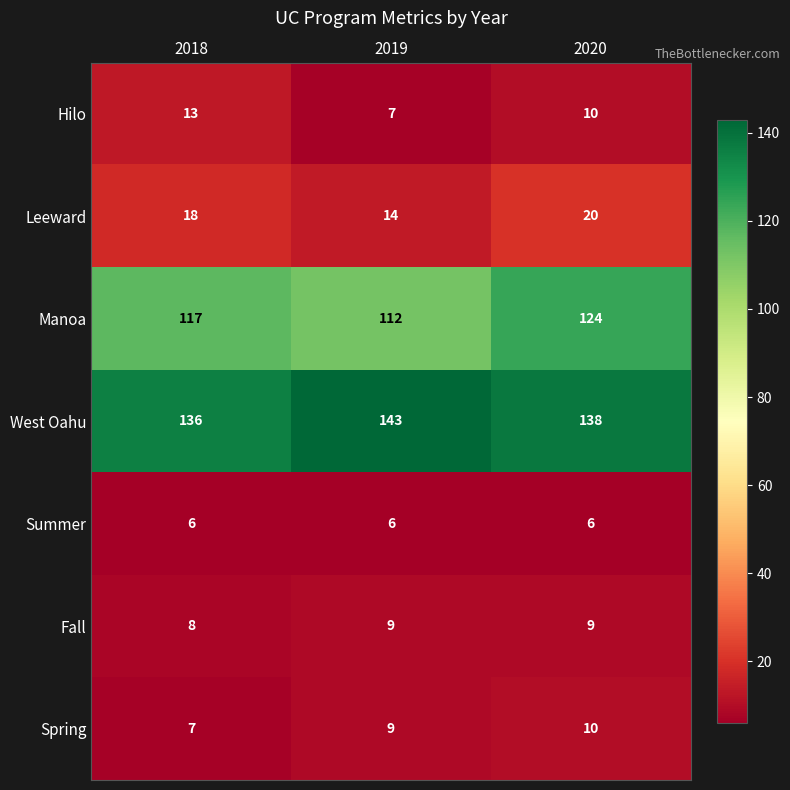

How many distinct data groups are displayed?

7